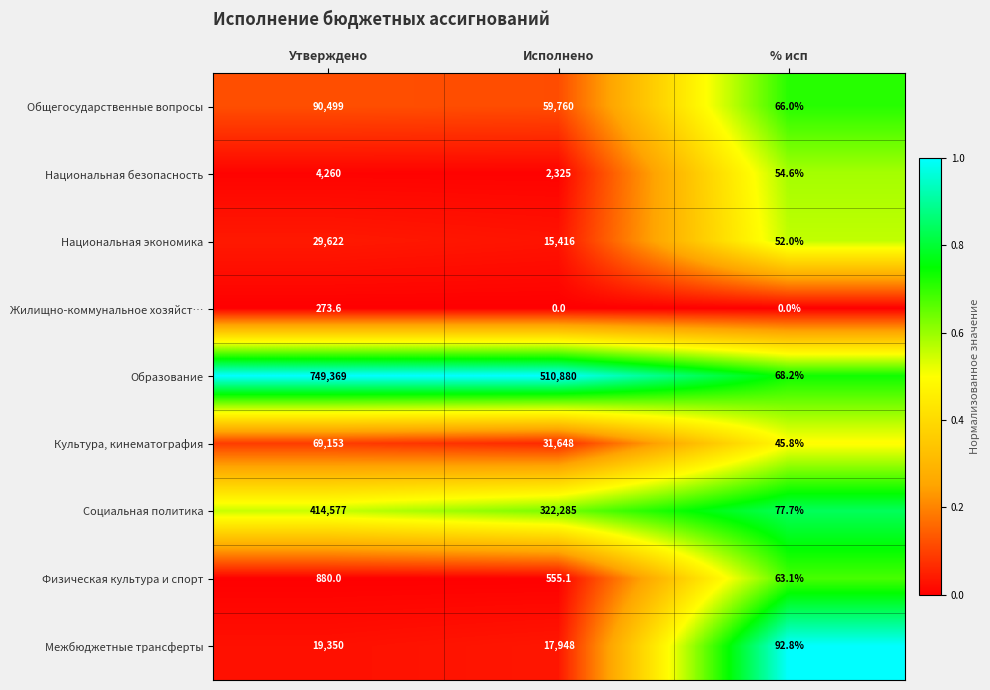

At how many categories does at least one series exceed 0?

3